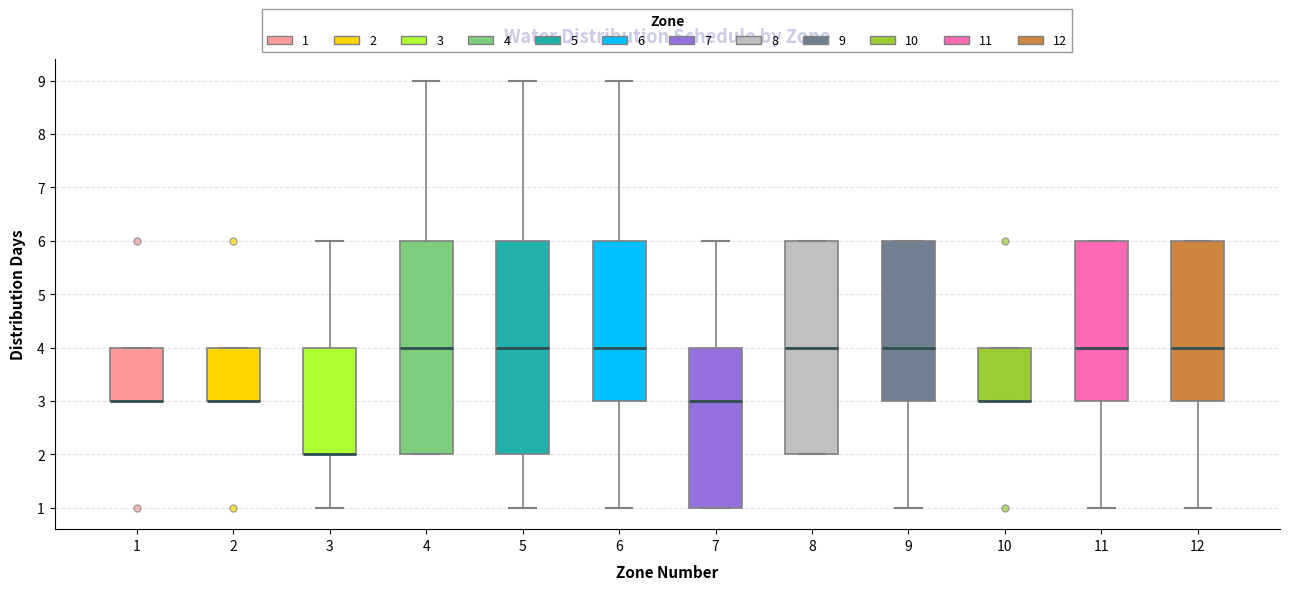

Reading left to right, transcribe this box plot: for each box, give where its median line is, the range the box spans, and where its two whiskers end, as read against the y-axis. The values are not printed on the chart, so give them approximately, as read against the axis.

1: median 3 (drawn on the box's lower edge), box 3 to 4, whiskers 3 to 4
2: median 3 (drawn on the box's lower edge), box 3 to 4, whiskers 3 to 4
3: median 2 (drawn on the box's lower edge), box 2 to 4, whiskers 1 to 6
4: median 4, box 2 to 6, whiskers 2 to 9
5: median 4, box 2 to 6, whiskers 1 to 9
6: median 4, box 3 to 6, whiskers 1 to 9
7: median 3, box 1 to 4, whiskers 1 to 6
8: median 4, box 2 to 6, whiskers 2 to 6
9: median 4, box 3 to 6, whiskers 1 to 6
10: median 3 (drawn on the box's lower edge), box 3 to 4, whiskers 3 to 4
11: median 4, box 3 to 6, whiskers 1 to 6
12: median 4, box 3 to 6, whiskers 1 to 6